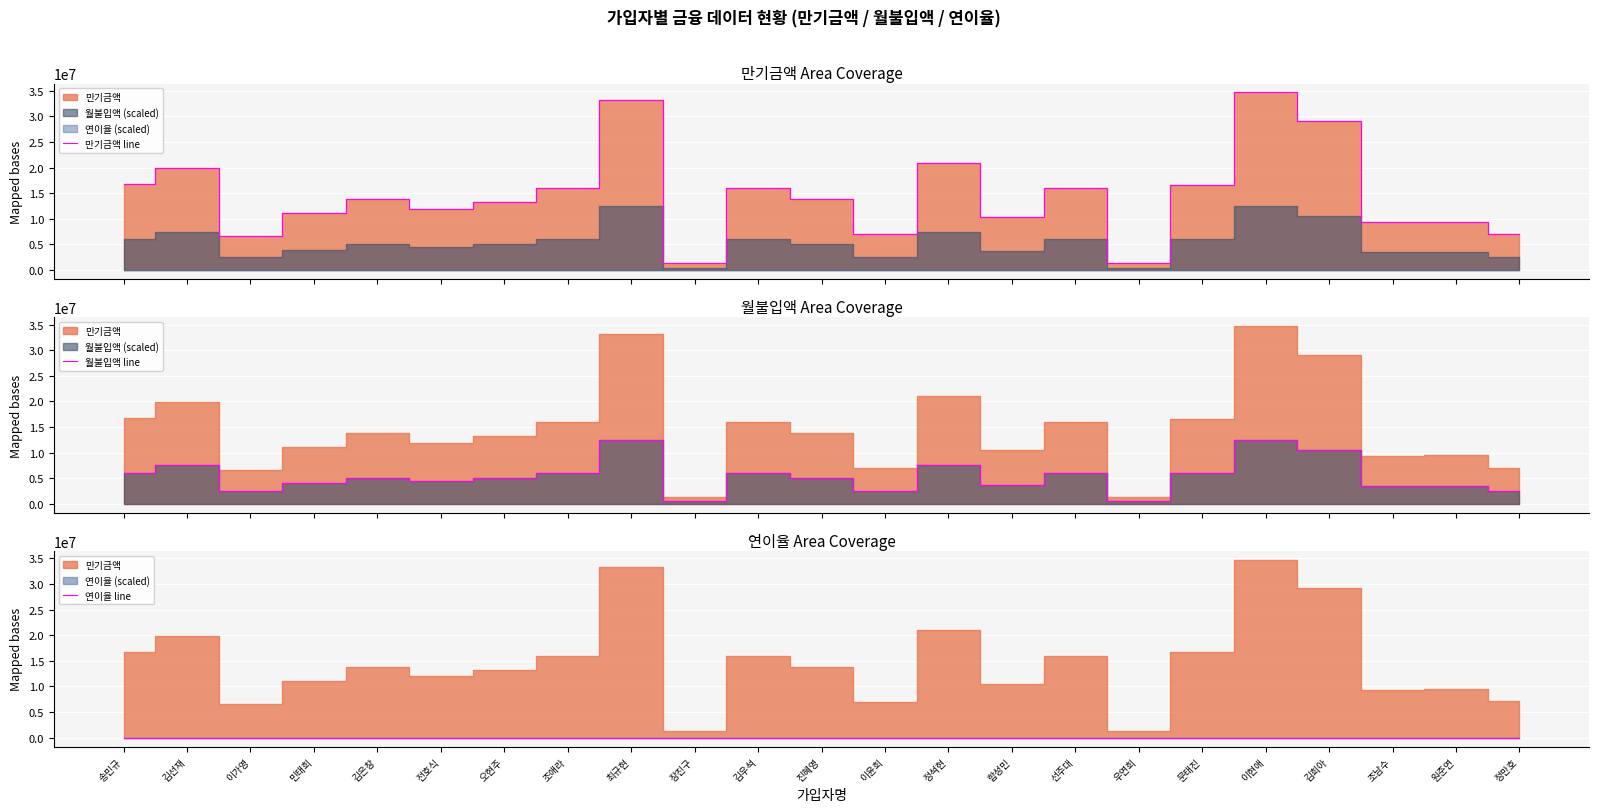

At which label does 만기금액 line reach its peak?

이현애